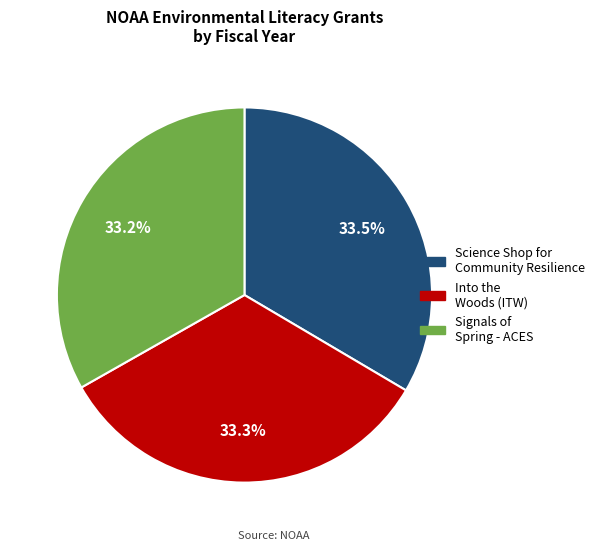

Is Science Shop for Community Resilience the majority of the pie?

No